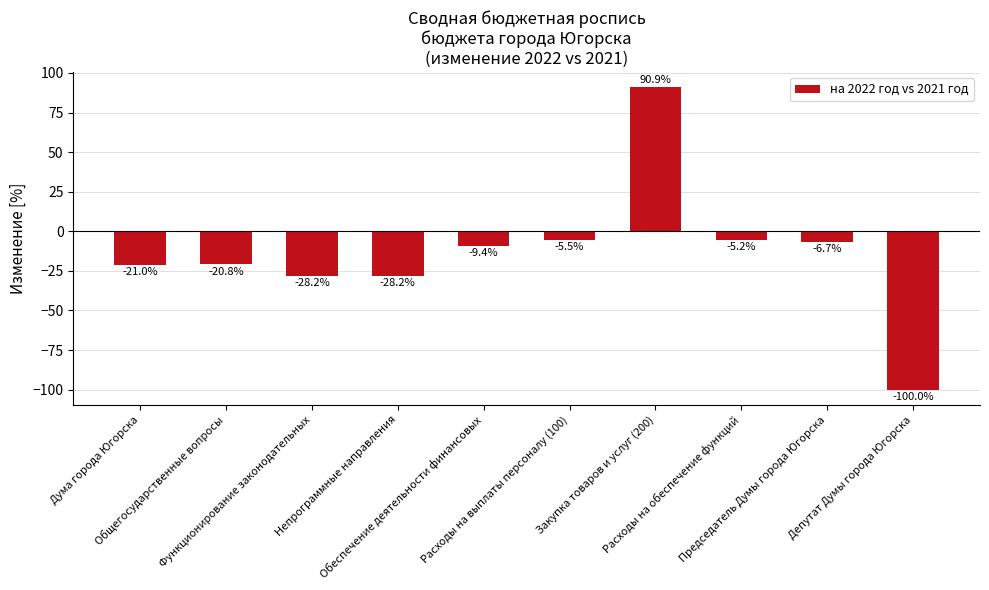

What value does the data have at Обеспечение деятельности финансовых?

-9.4